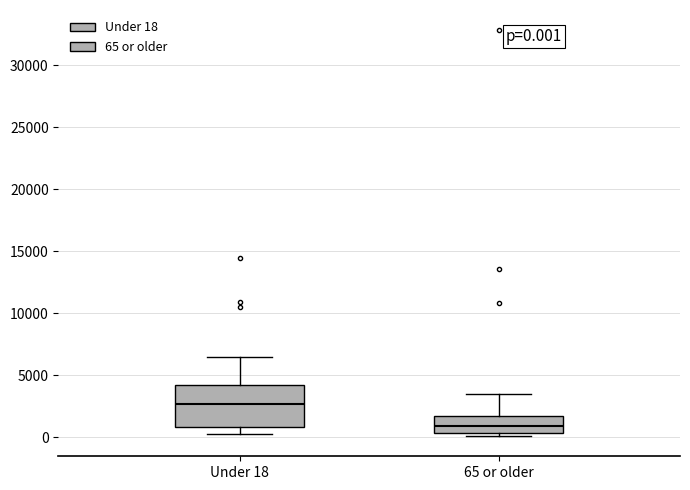

Which box's median line is the highest?

Under 18